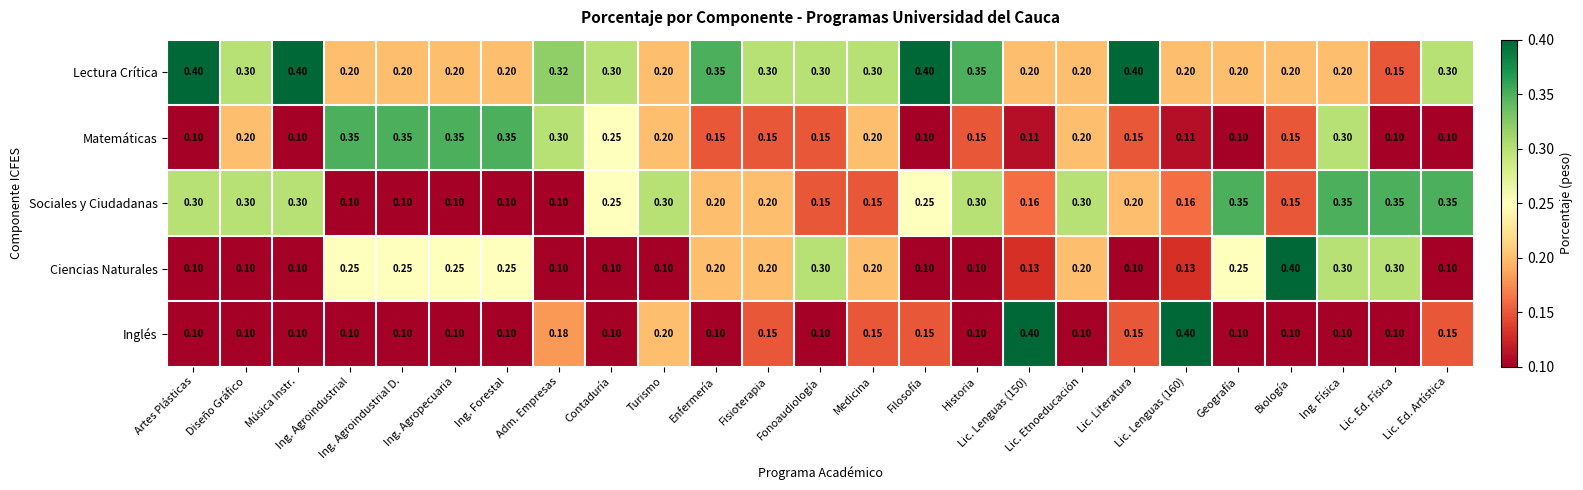

Which has a higher value, Fonoaudiología or Contaduría?

Fonoaudiología